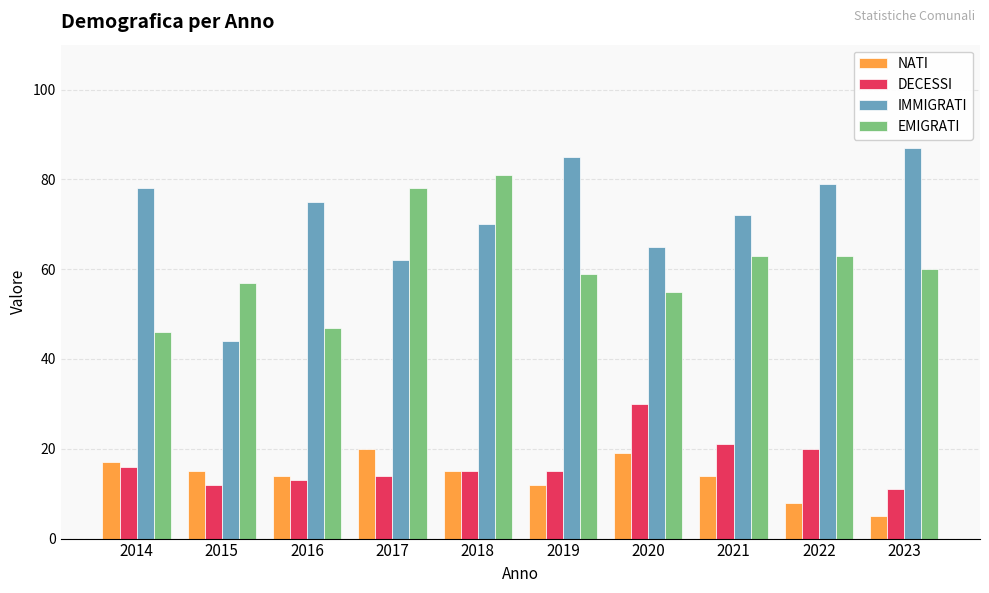

Which category has the highest value in the EMIGRATI series?

2018